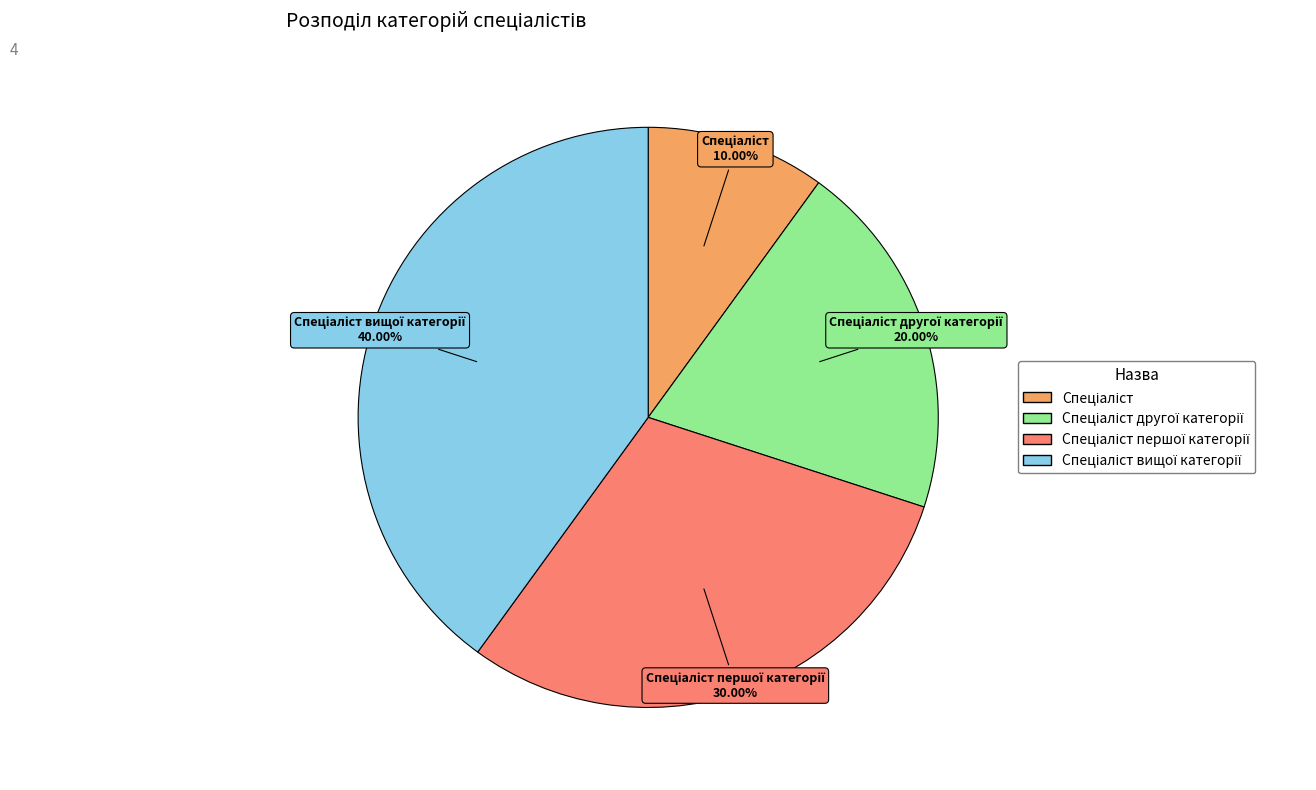

Is there any slice that represents more than half of the pie?

No